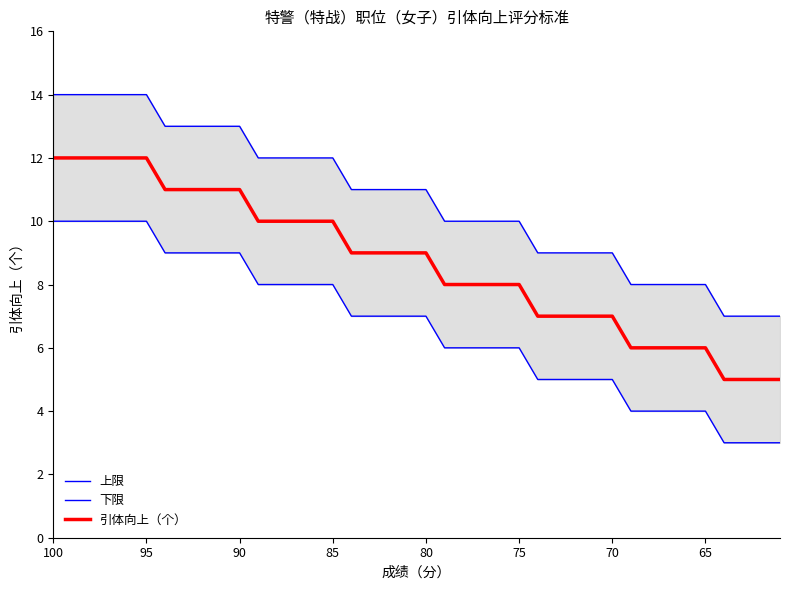

Reading right to left, list all the values displayed in this chart.

上限: 7	7	7	7	8	8	8	8	8	9	9	9	9	9	10	10	10	10	10	11	11	11	11	11	12	12	12	12	12	13	13	13	13	13	14	14	14	14	14	14
下限: 3	3	3	3	4	4	4	4	4	5	5	5	5	5	6	6	6	6	6	7	7	7	7	7	8	8	8	8	8	9	9	9	9	9	10	10	10	10	10	10
引体向上（个）: 5	5	5	5	6	6	6	6	6	7	7	7	7	7	8	8	8	8	8	9	9	9	9	9	10	10	10	10	10	11	11	11	11	11	12	12	12	12	12	12